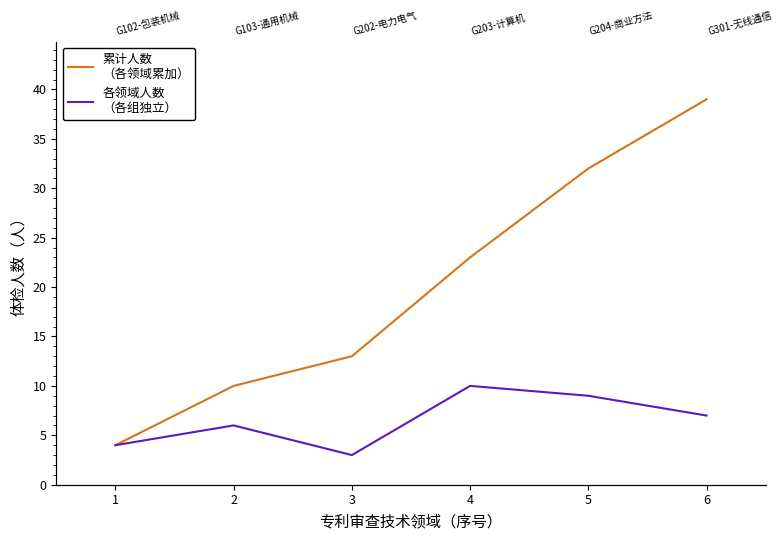

Where does the 累计人数
（各领域累加） series first go above 23?

5